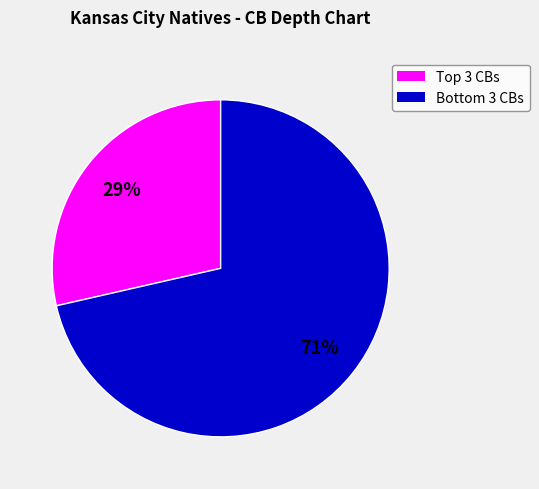

Does any single category account for the majority?

Yes